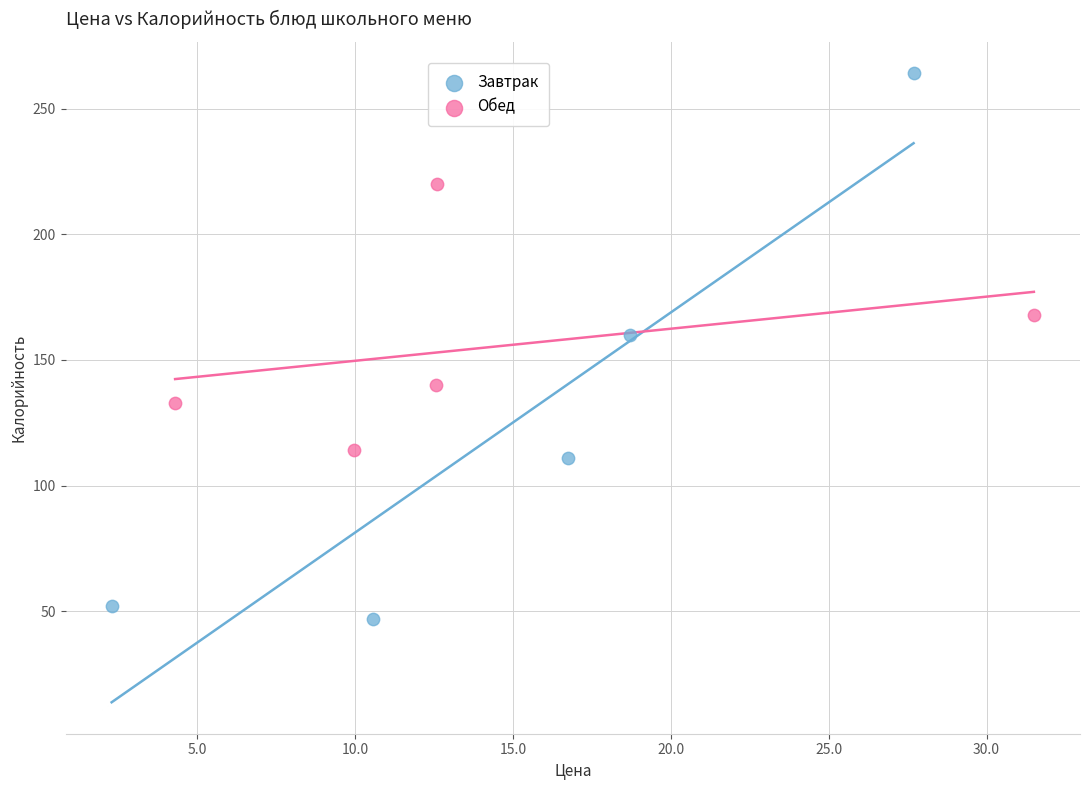

Which series has the widest spread of Y values?

Завтрак